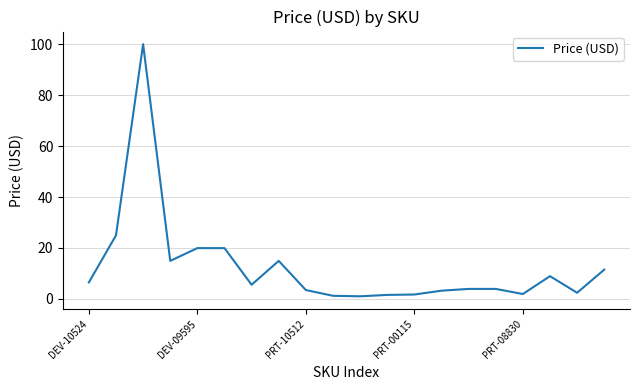

What is the greatest value displayed?

100.0